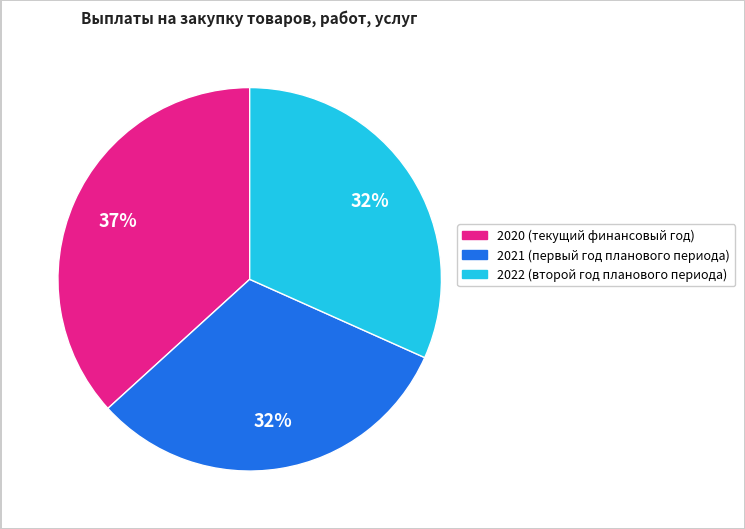

What is the largest slice in the pie chart?

2020 (текущий финансовый год)